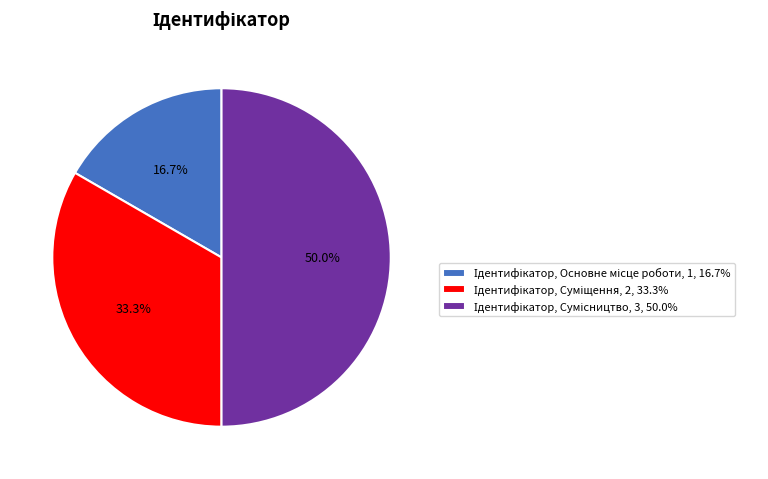

How many segments does this pie chart have?

3